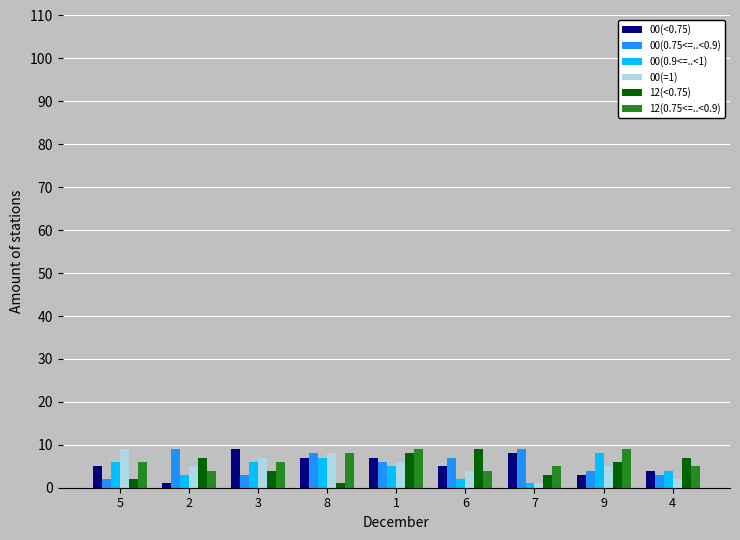

True or false: 00(0.75<=..<0.9) has a value of 9 at 7.

True